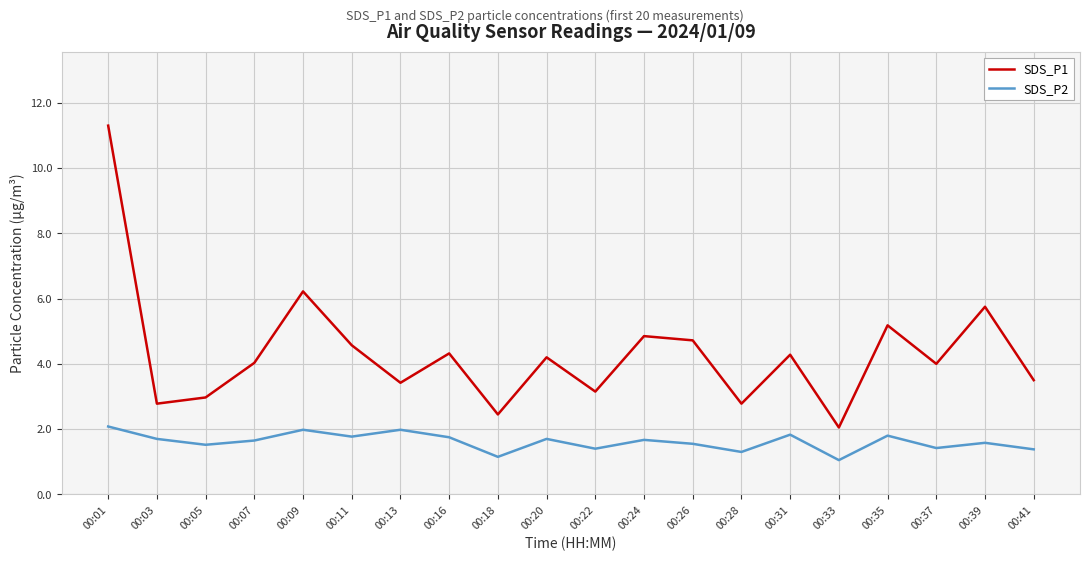

What is the greatest value displayed?

11.3